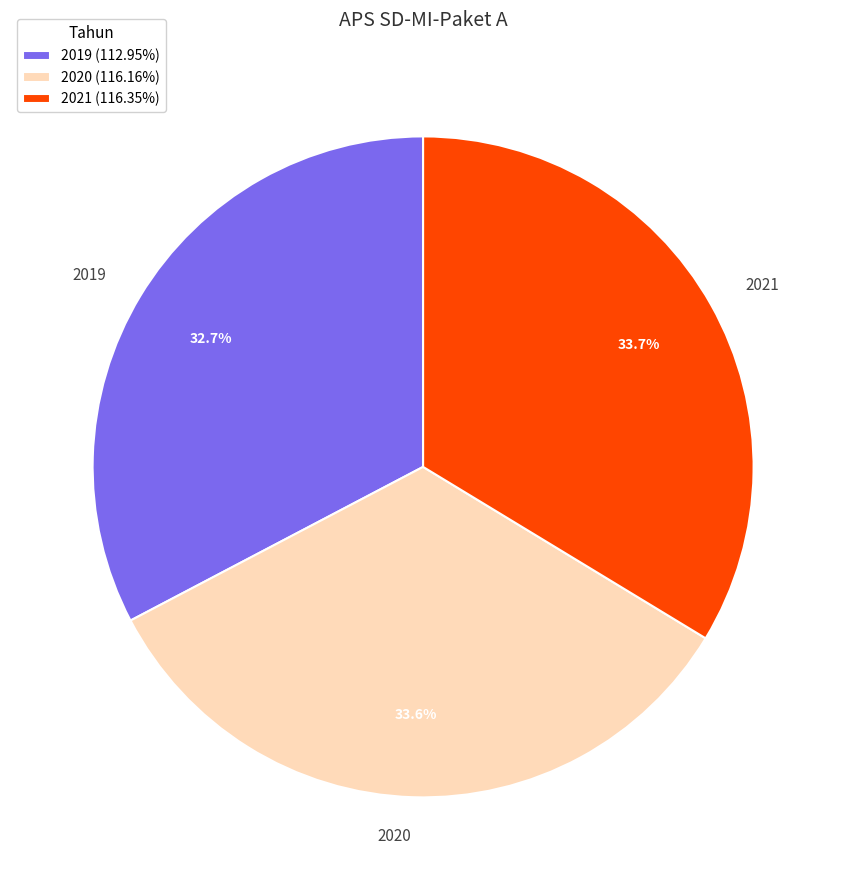

What percentage is the 2020 slice, to the nearest percent?

34%